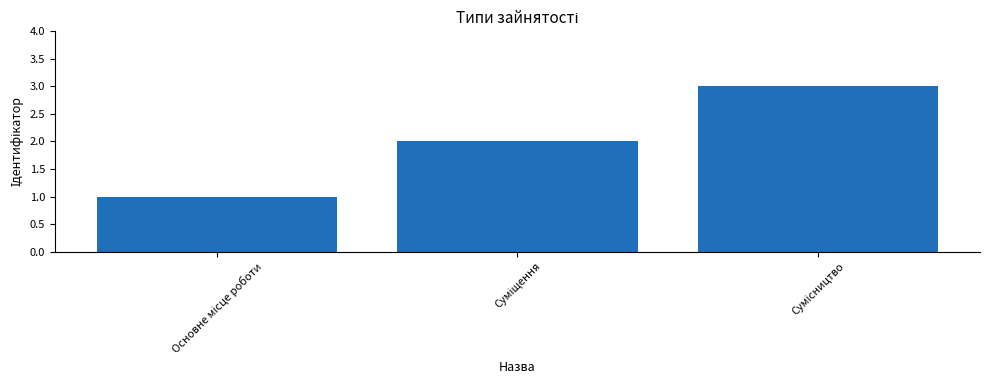

What is the difference between the maximum and minimum values?

2